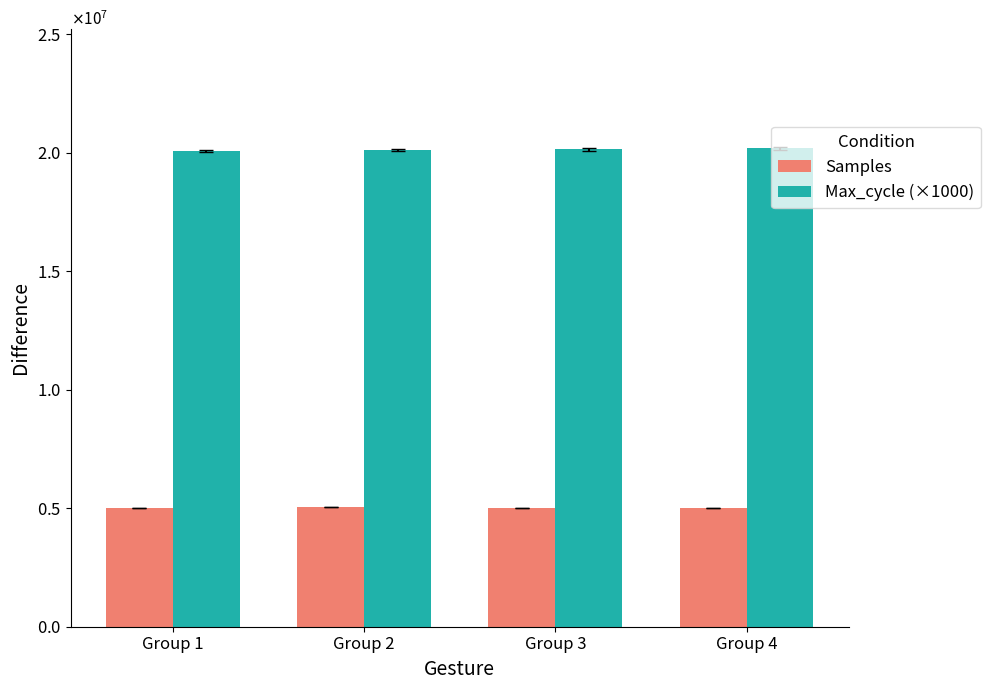

Are the bars grouped side by side (vs. stacked)?

Yes